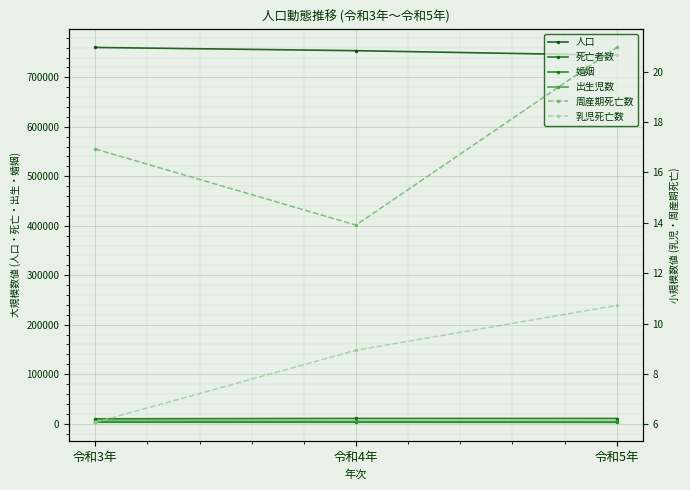

How many values in the 乳児死亡数 series exceed 8?

2